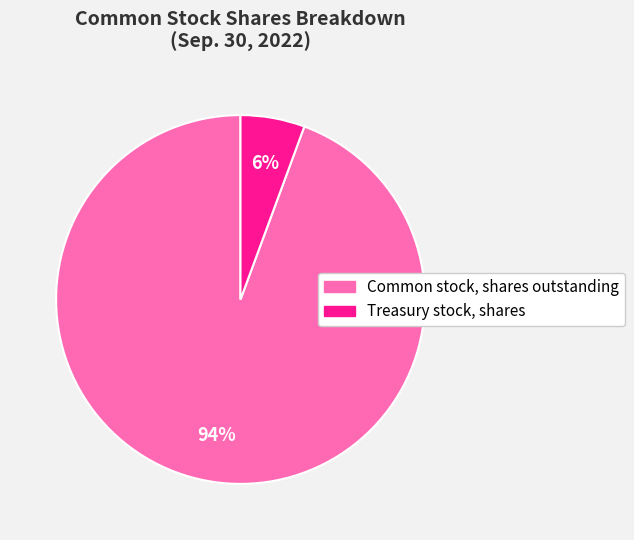

What percentage is the Common stock, shares outstanding slice, to the nearest percent?

94%